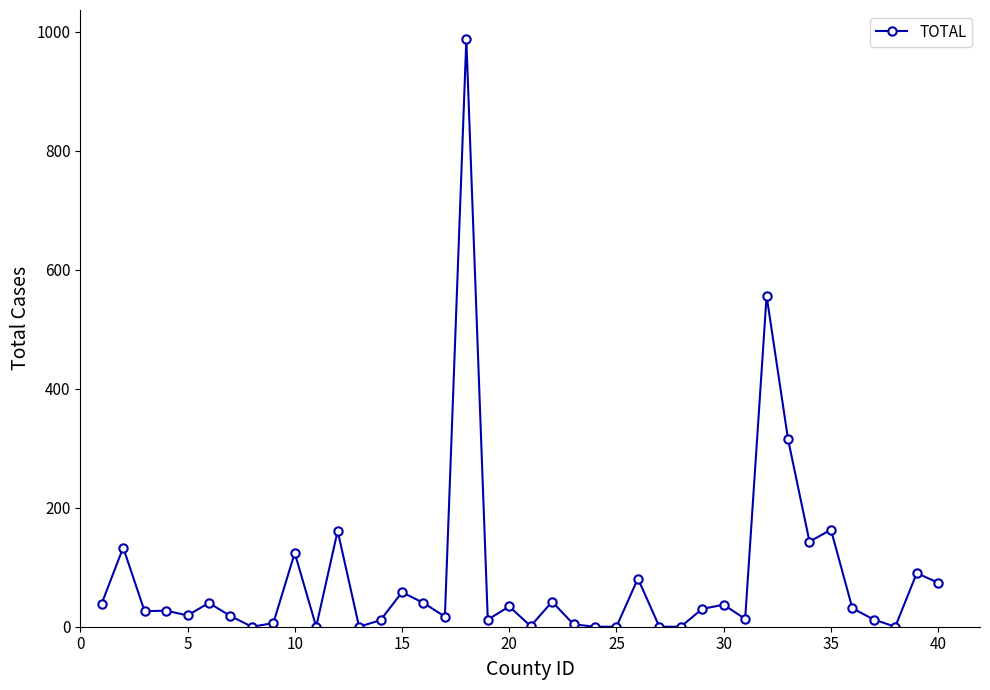

What is the difference between the maximum and minimum values?

987